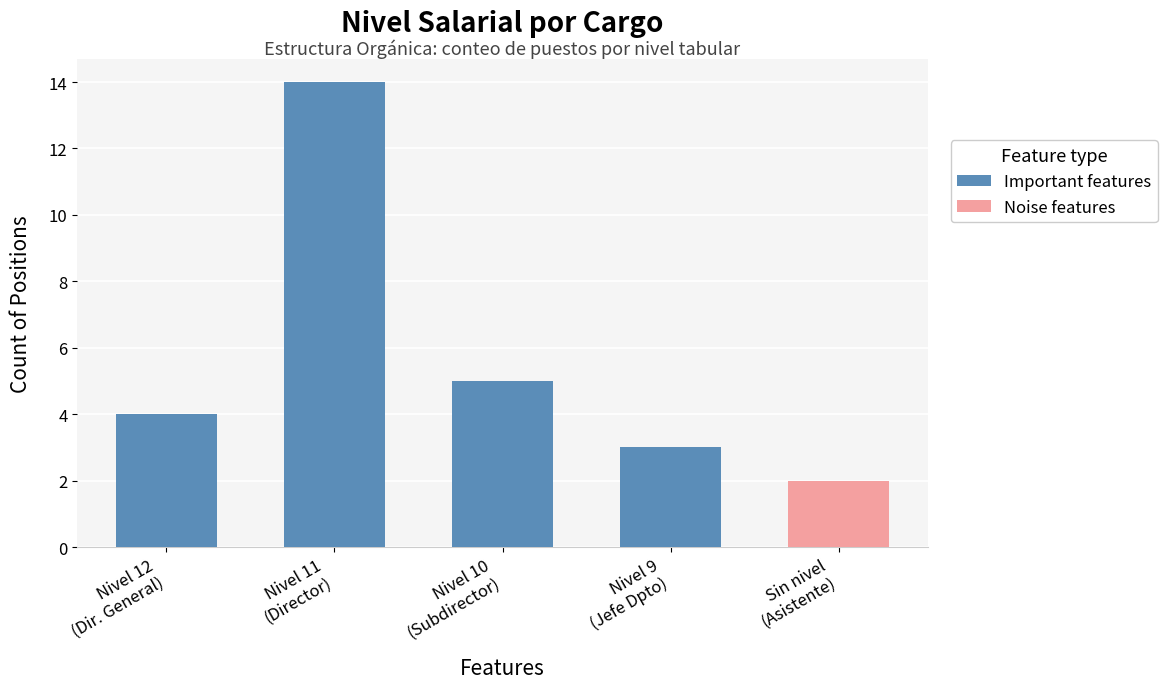

Between Nivel 12
(Dir. General) and Sin nivel
(Asistente), which is larger?

Nivel 12
(Dir. General)